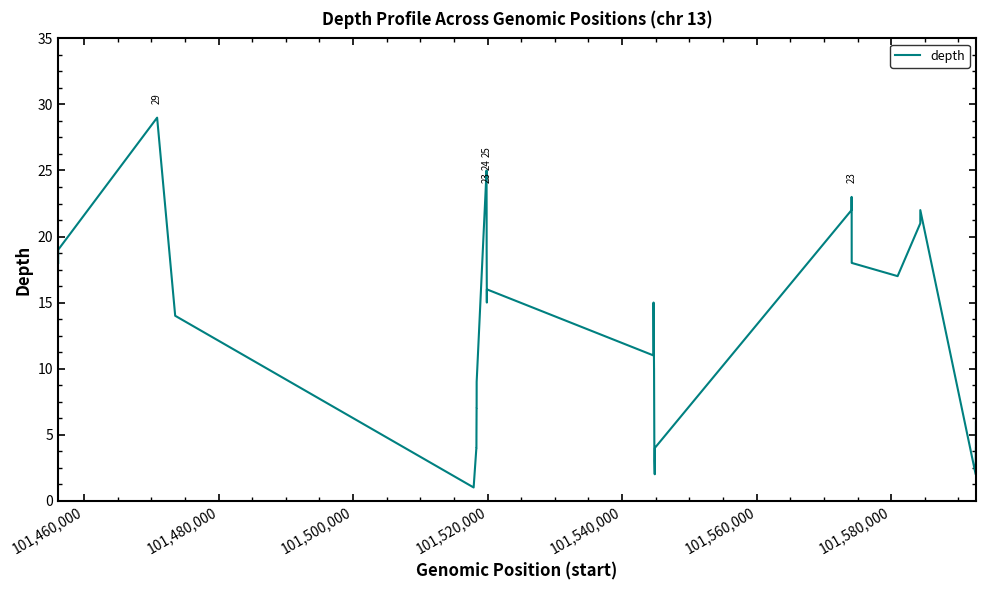

How many points are lower than both their immediate neighbors (excluding endpoints)?

6